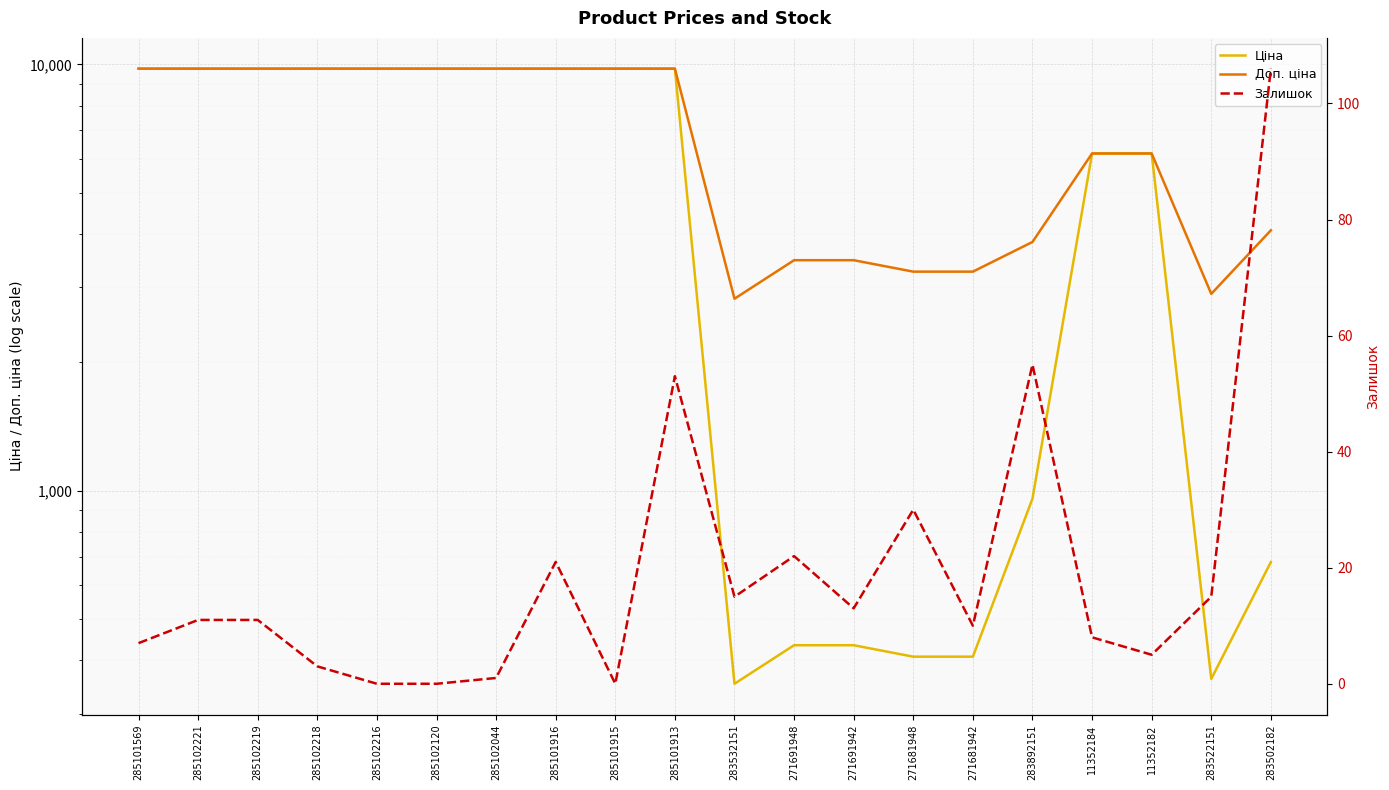

What is the difference between the maximum and second lowest values in the Доп. ціна series?

6878.9